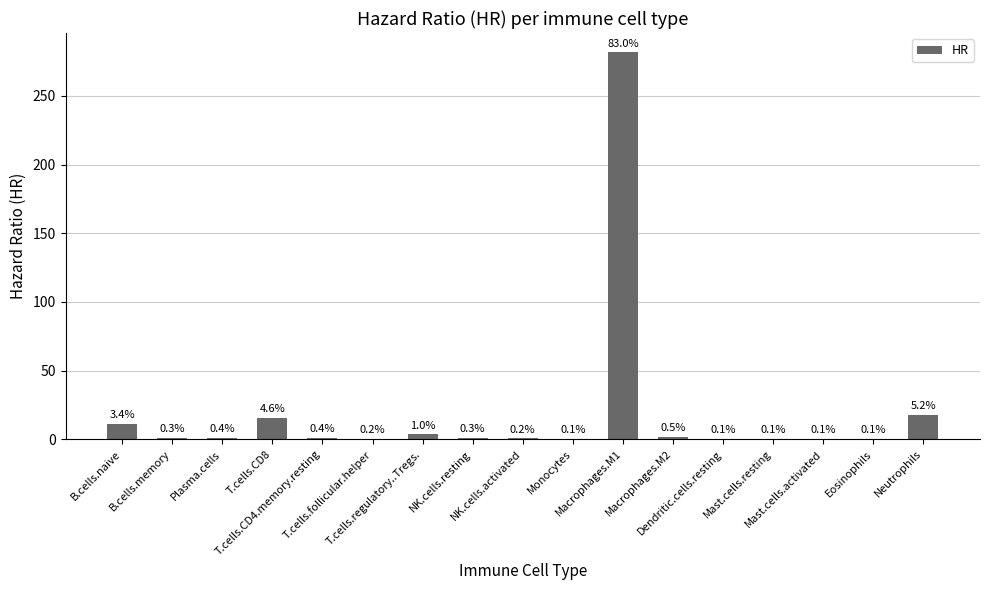

At which label is the value closest to 140?

Neutrophils